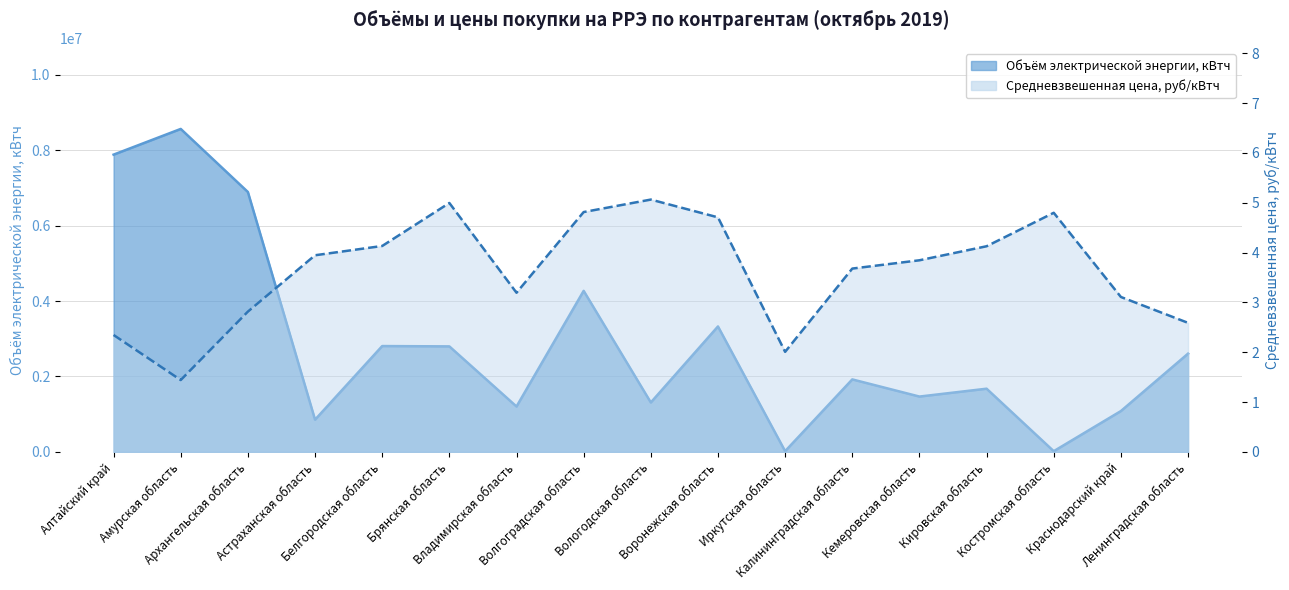

True or false: Средневзвешенная цена, руб/кВтч and Объём электрической энергии, кВтч cross at least once.

False